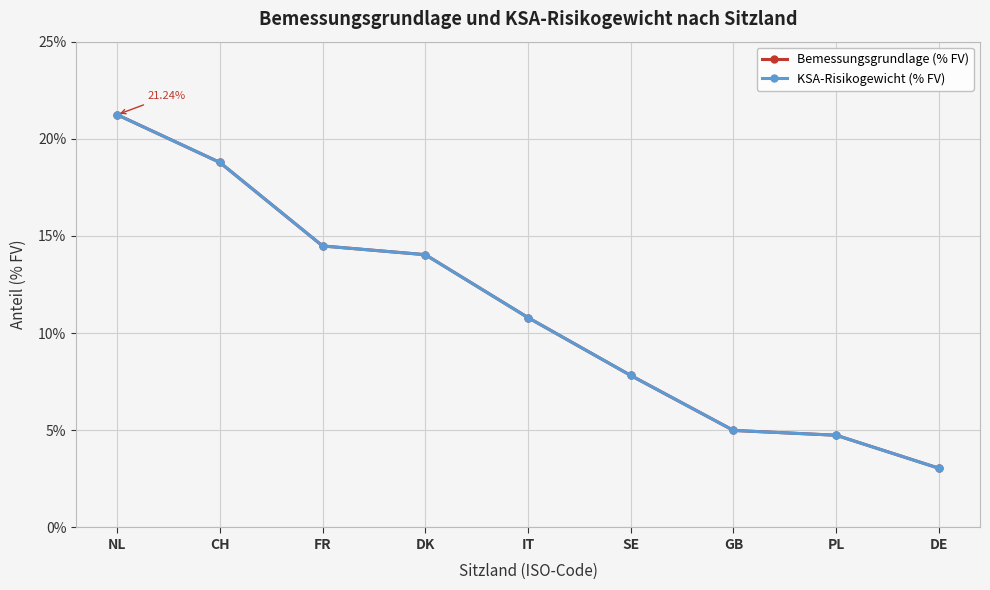

True or false: Bemessungsgrundlage (% FV) has more than 1 points higher than both neighbors.

False